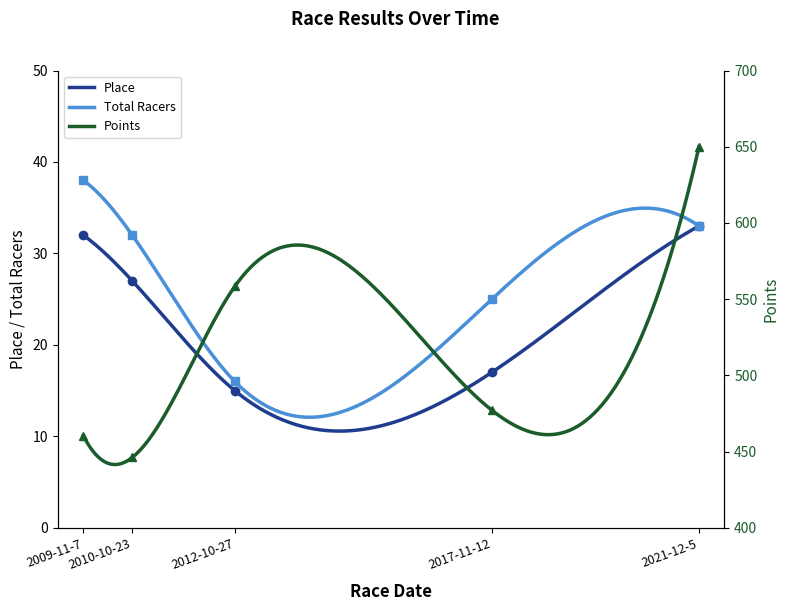

Rank the series at 2010-10-23 from lowest to highest value.

Place, Total Racers, Points